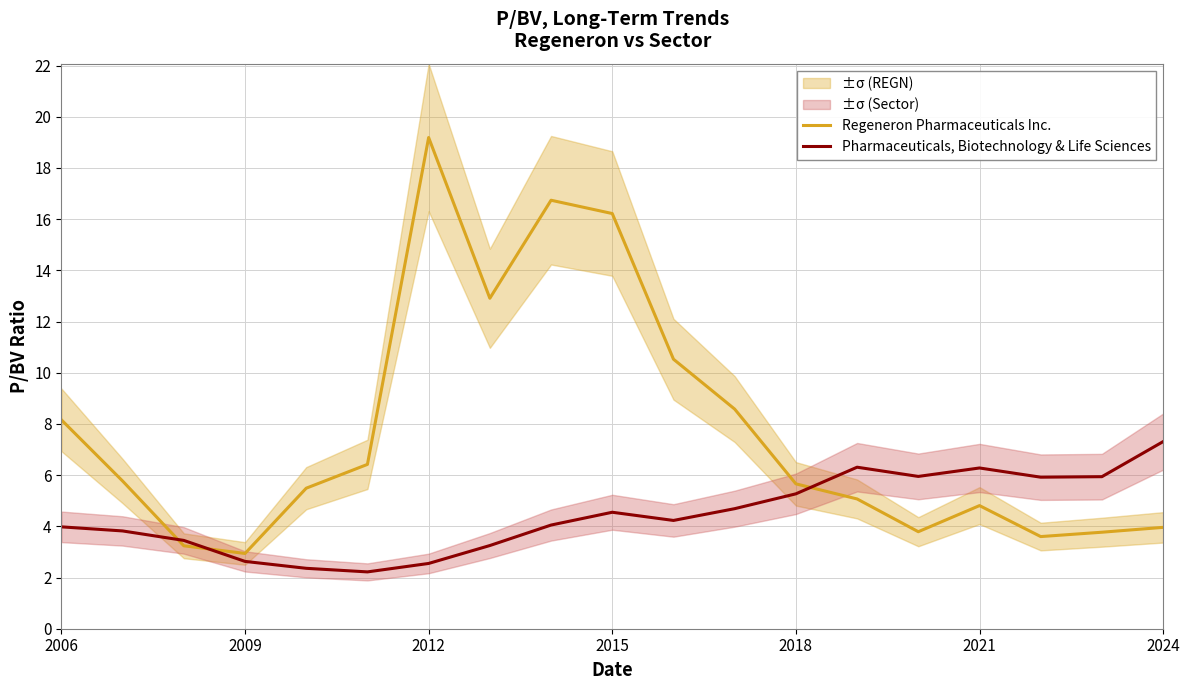

What is the average value of the Regeneron Pharmaceuticals Inc. series?

7.7